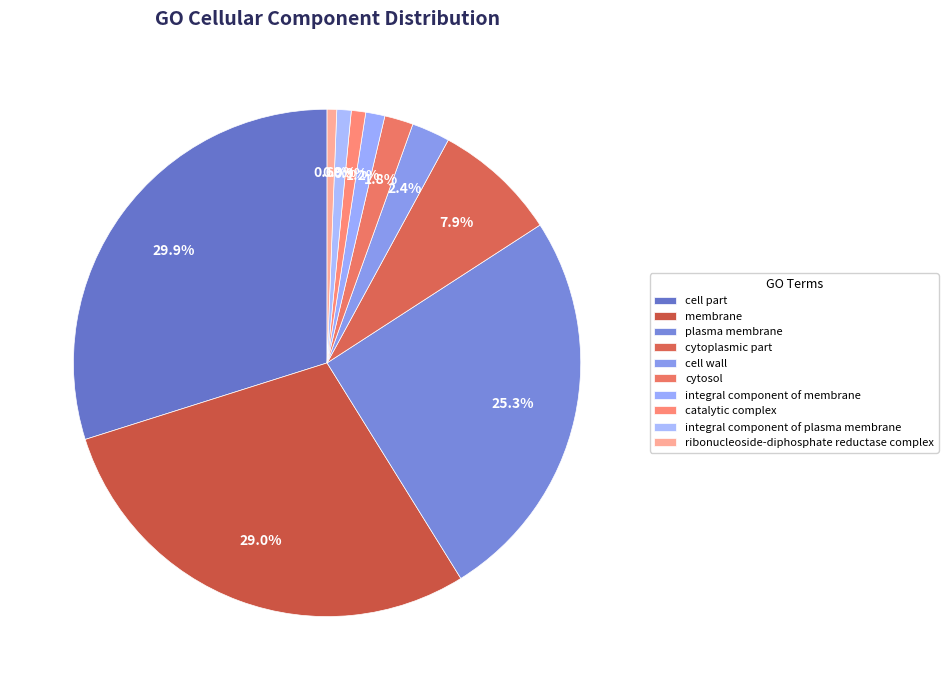

Is cytosol the majority of the pie?

No